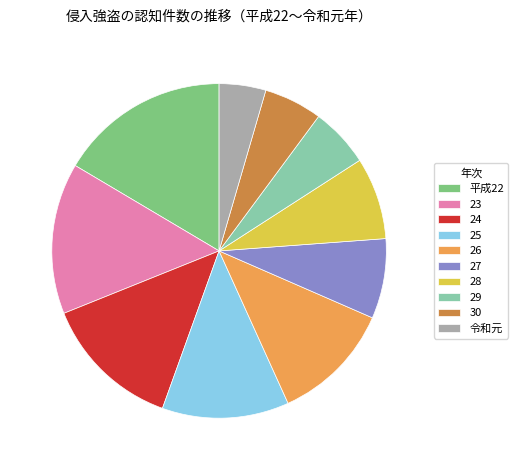

Which has a higher value, 27 or 26?

26